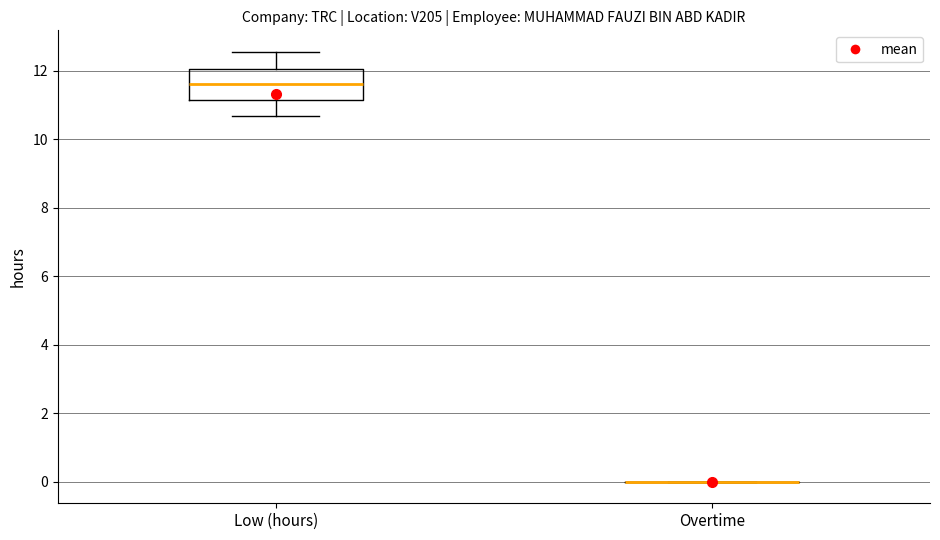

Comparing the boxes themselves (not the whiskers), which one is the tallest?

Low (hours)